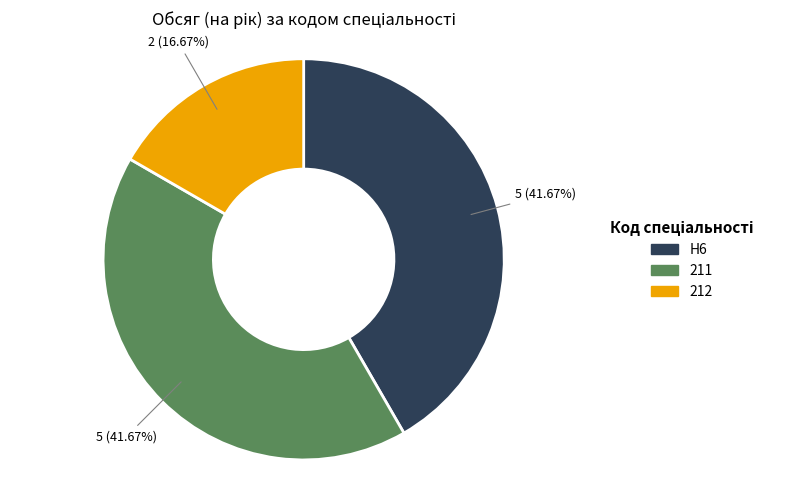

What is the total percentage of H6 and 211?

83.3%